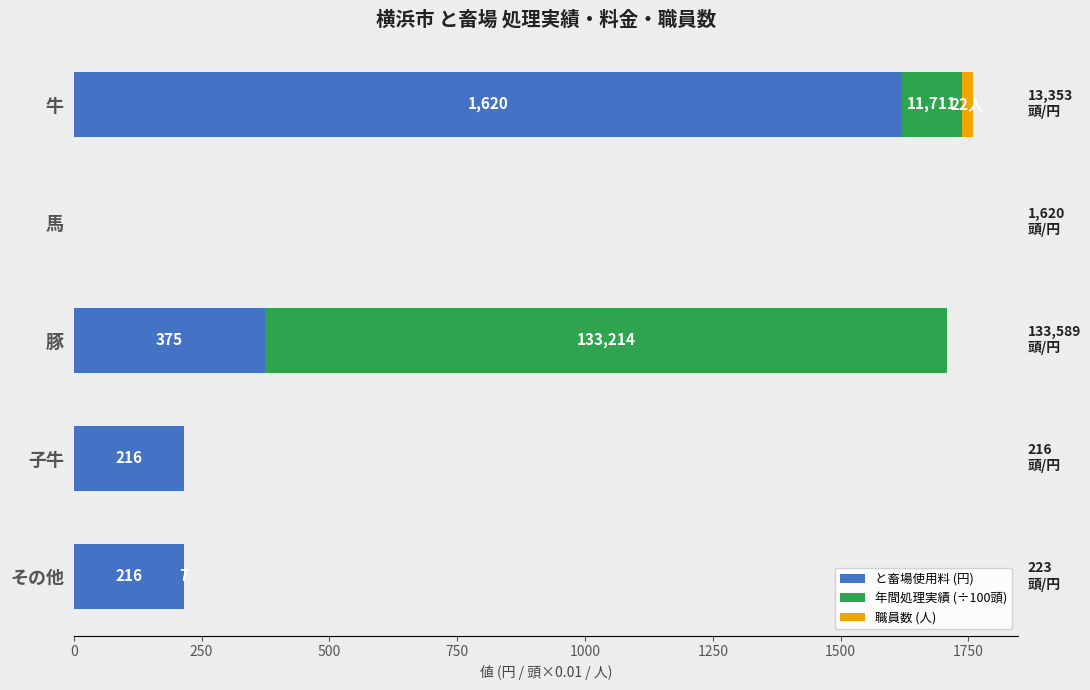

What is the maximum value for と畜場使用料 (円)?

1620.0